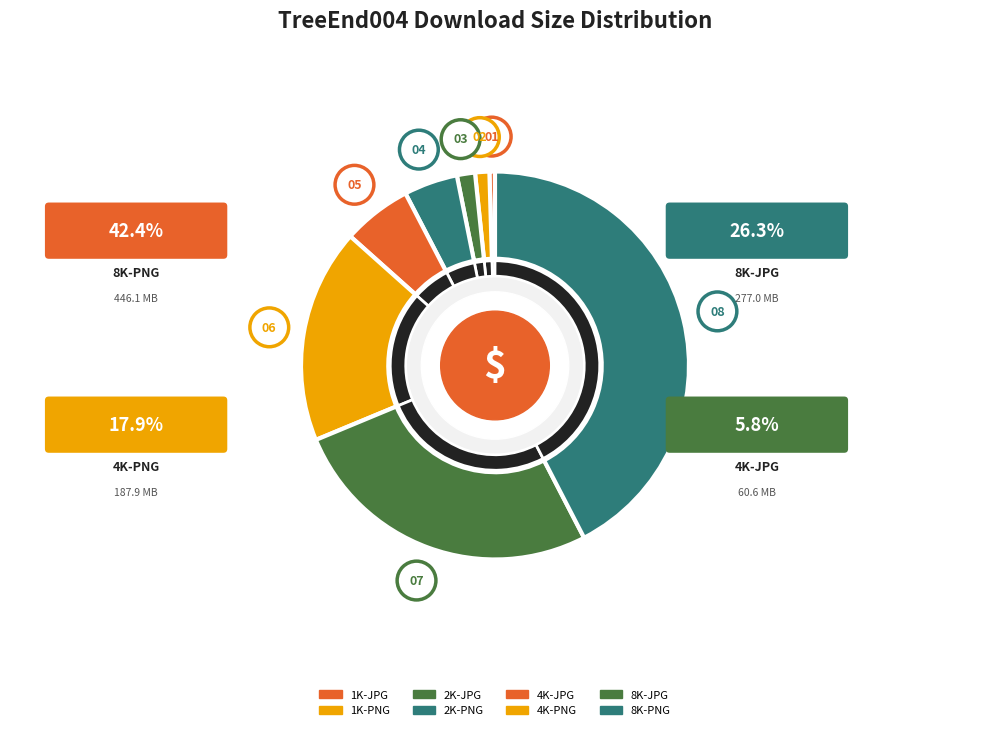

Count the number of slices in the pie.

8